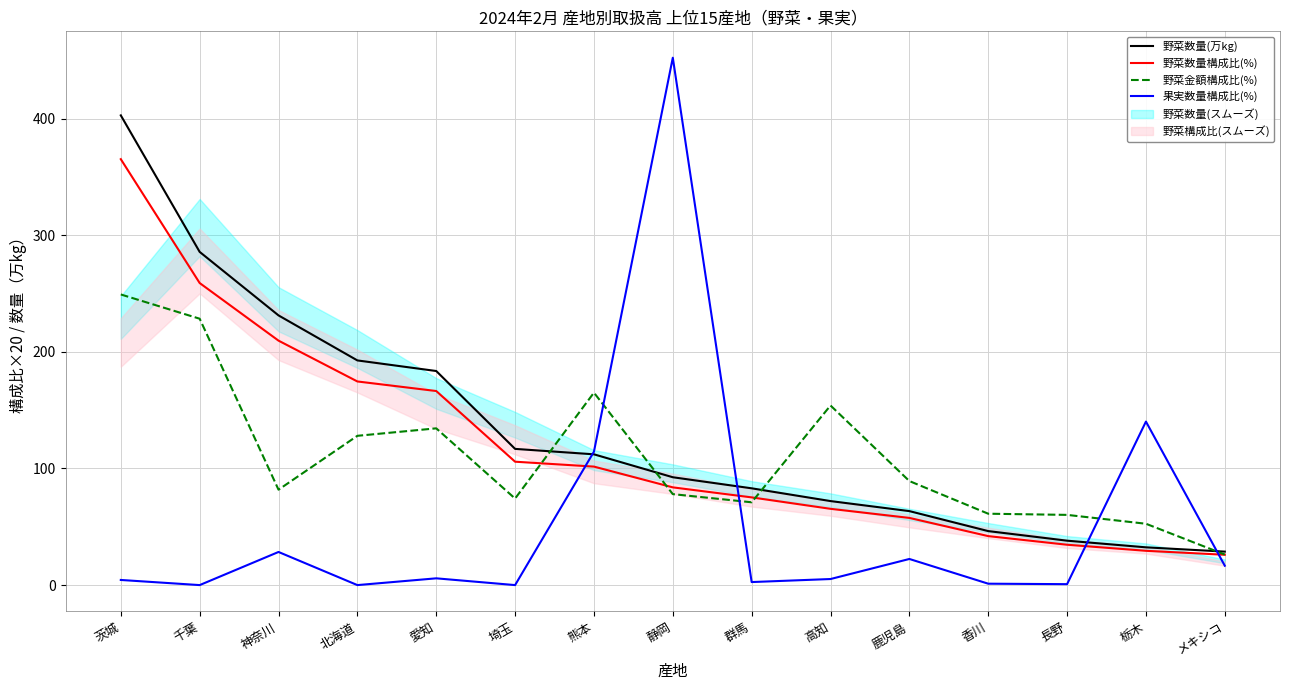

Does the chart display data point markers on the line(s)?

No